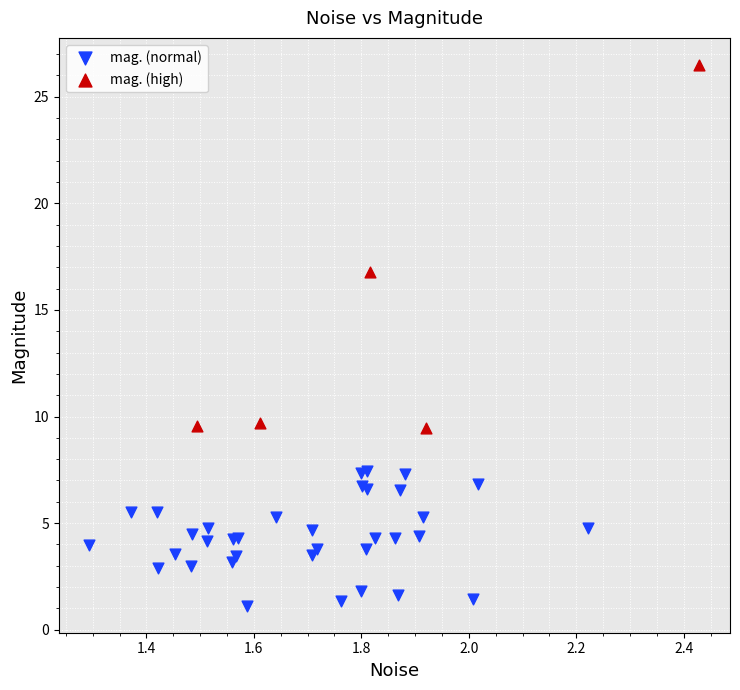

Which series has the widest spread of Y values?

mag. (high)